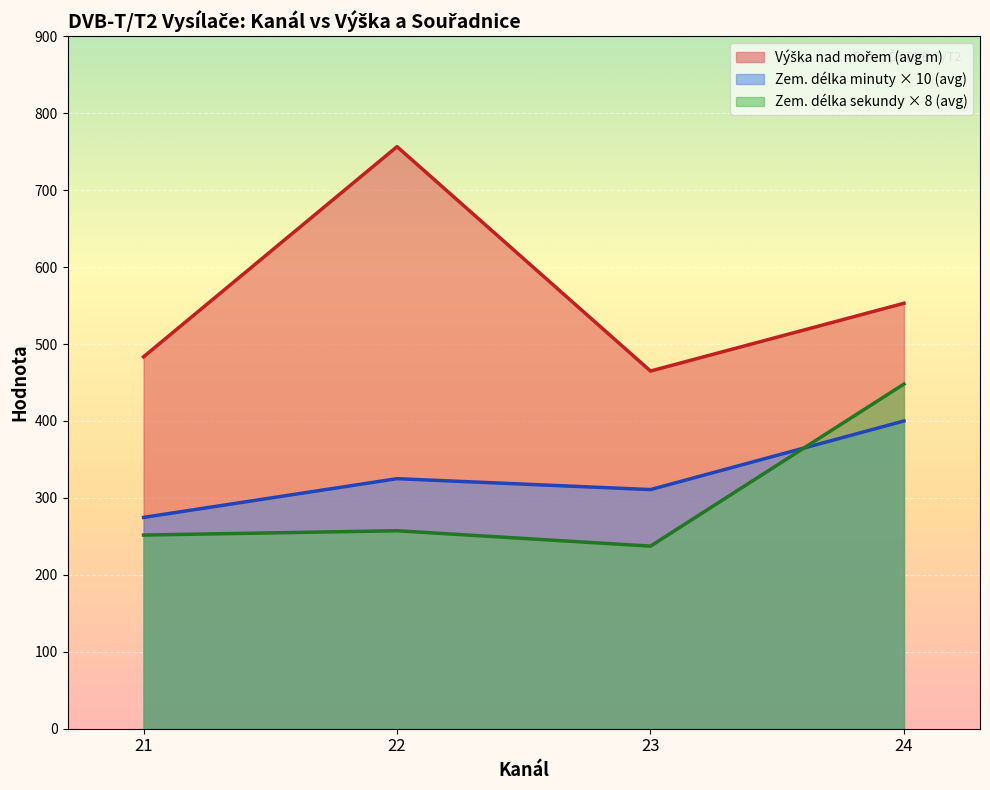

What is the smallest value displayed?

237.3